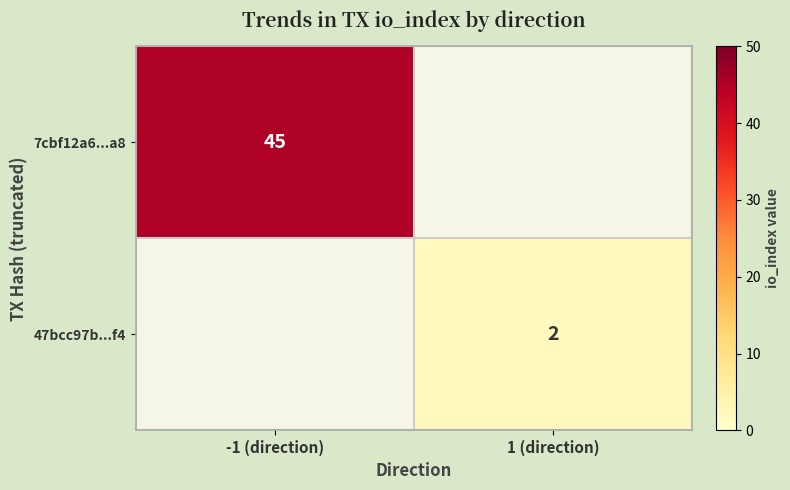

Which category has the lowest value across all series?

1 (direction)